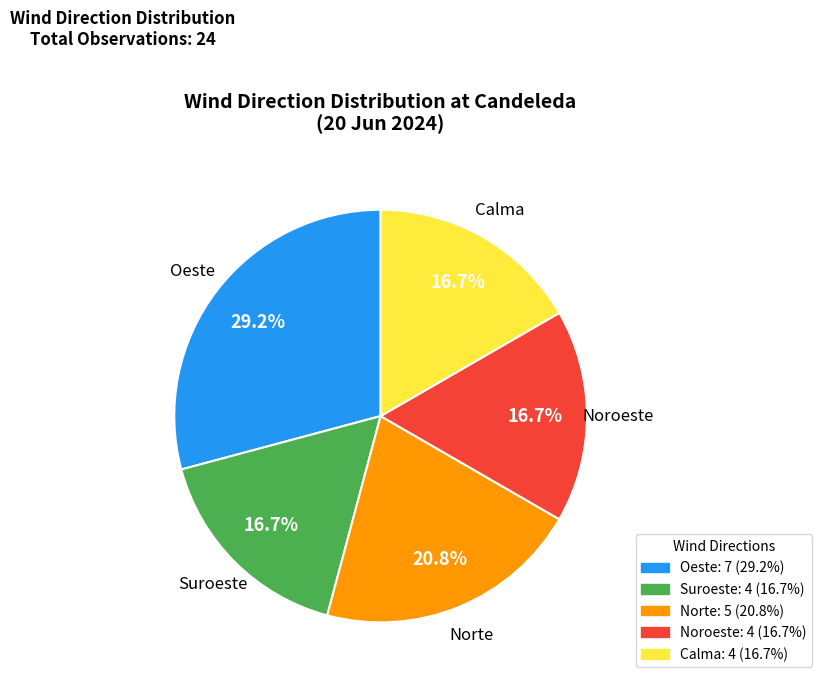

Which category has the biggest portion of the pie?

Oeste